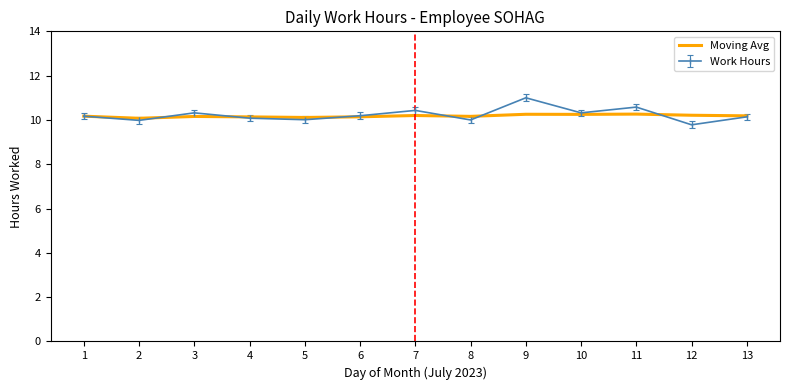

The Moving Avg series shows 18.0 at 12. True or false?

False